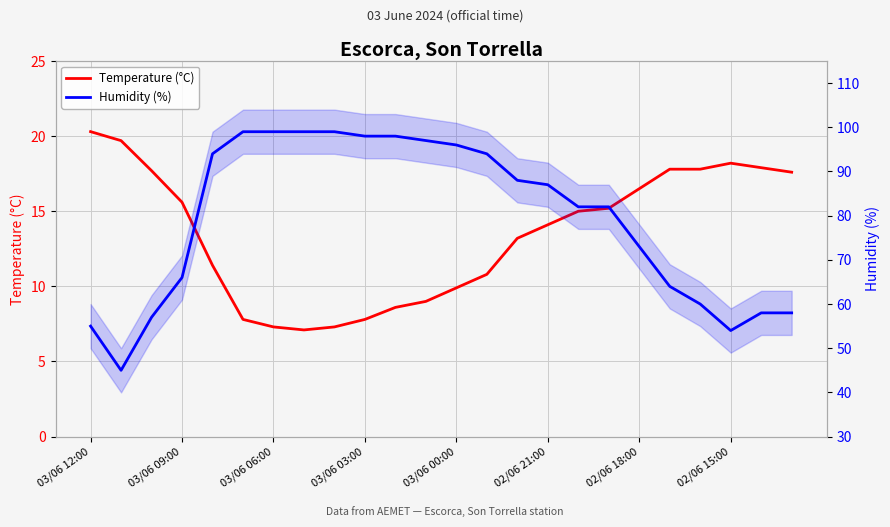

True or false: Humidity (%) and Temperature (°C) intersect in this chart.

False